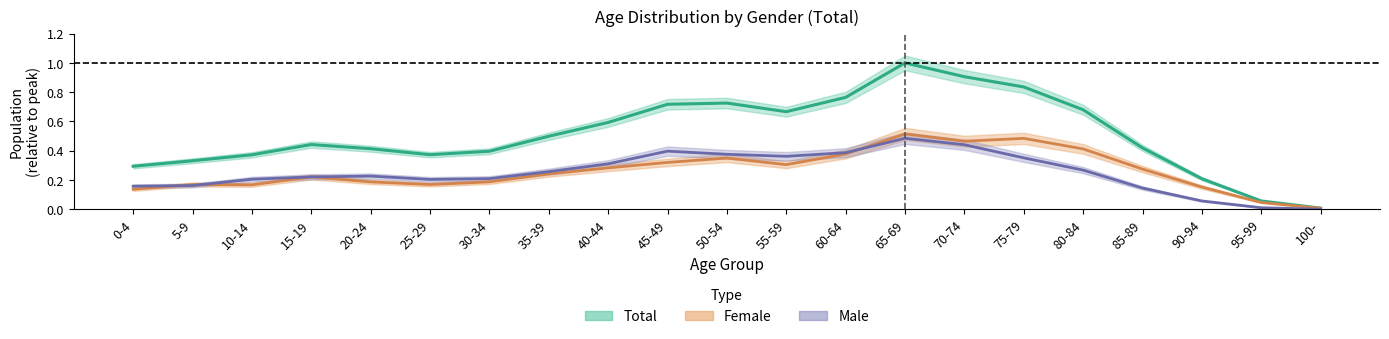

What is the average value of the Total series?

0.5